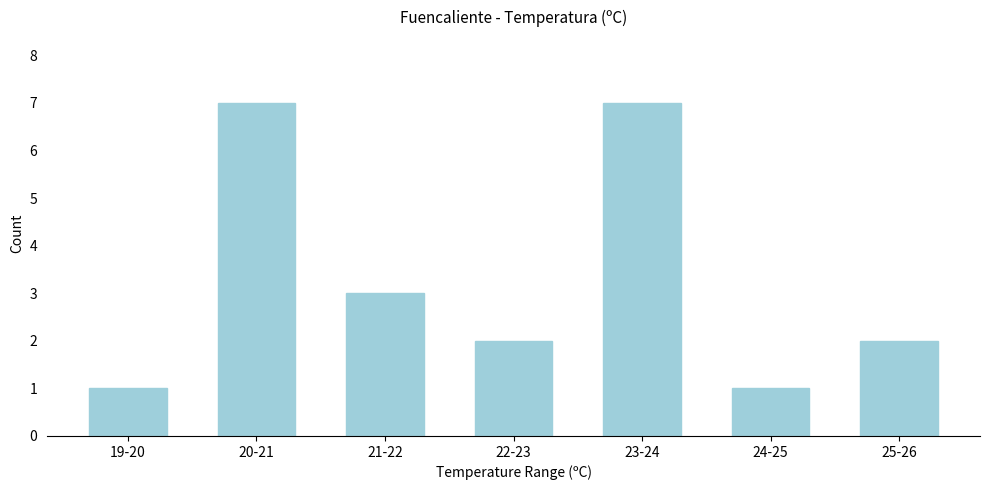

Reading left to right, extract all data points from this chart.

1	7	3	2	7	1	2